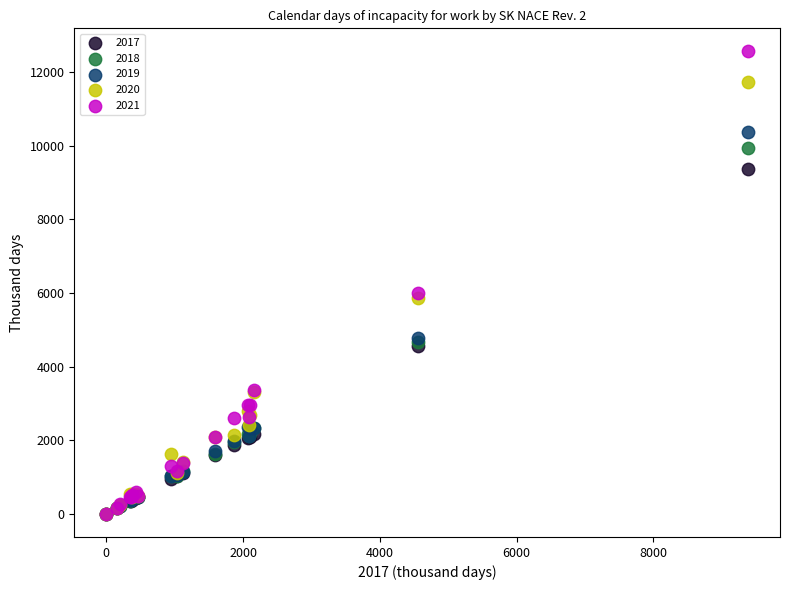

Which series has the largest Y range (max minus min)?

2021